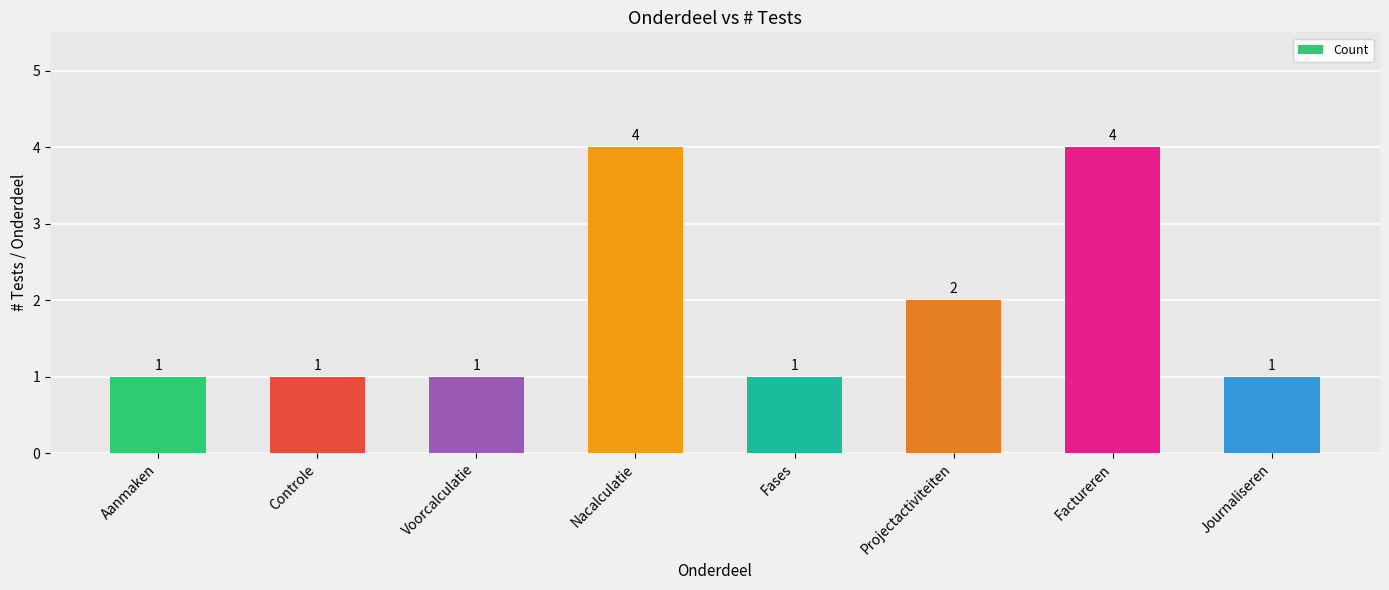

The chart shows a value of 2 at Projectactiviteiten. True or false?

True